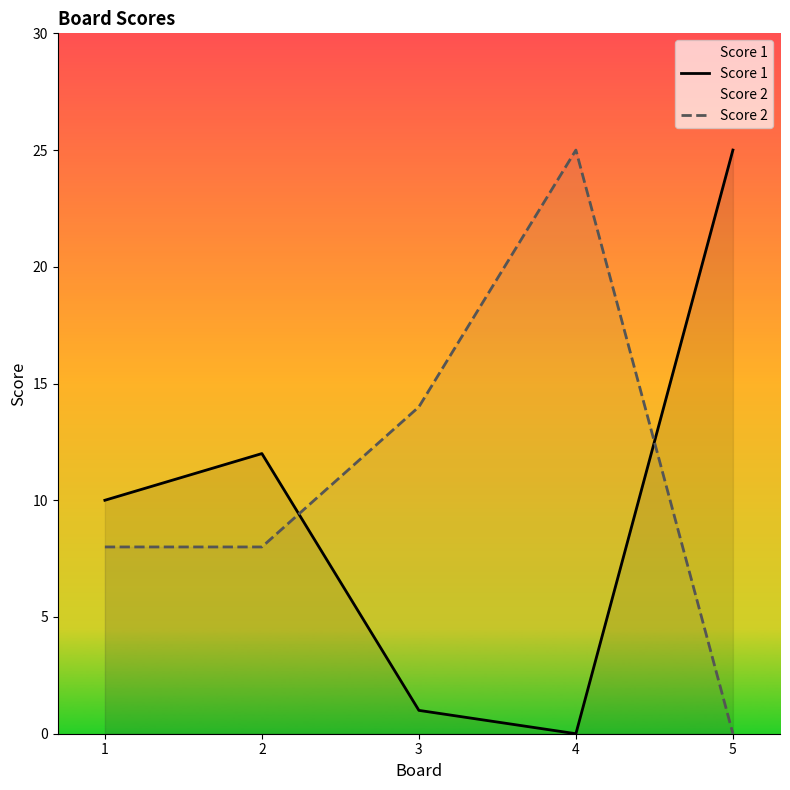

Reading left to right, what are all the values shown in this chart?

Score 1: 10	12	1	0	25
Score 2: 8	8	14	25	0